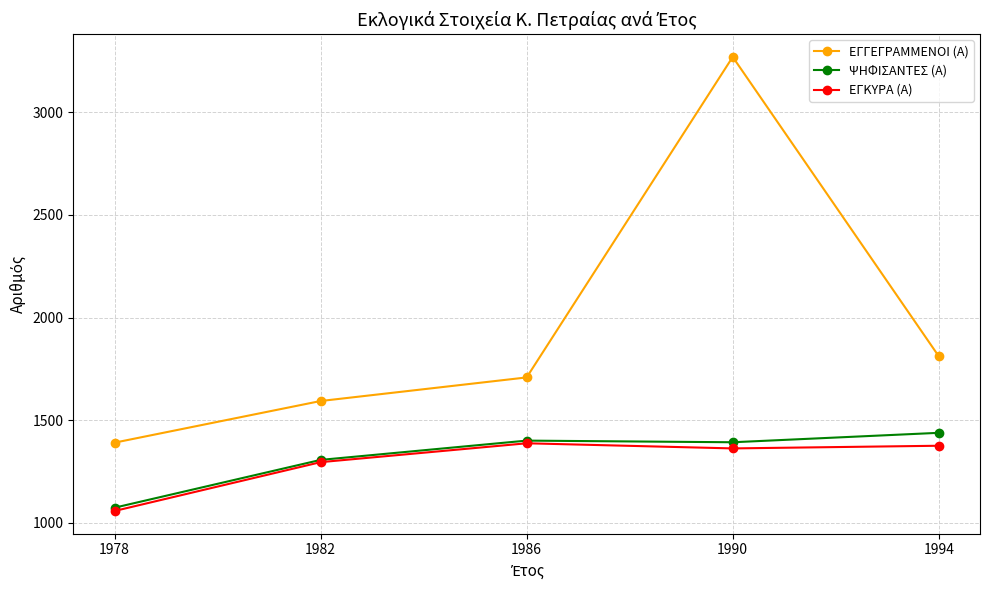

At which label does ΨΗΦΙΣΑΝΤΕΣ (Α) reach its peak?

1994